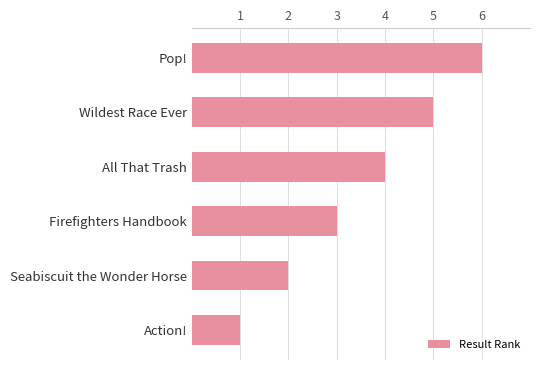

Which label corresponds to the smallest value in the chart?

Action!